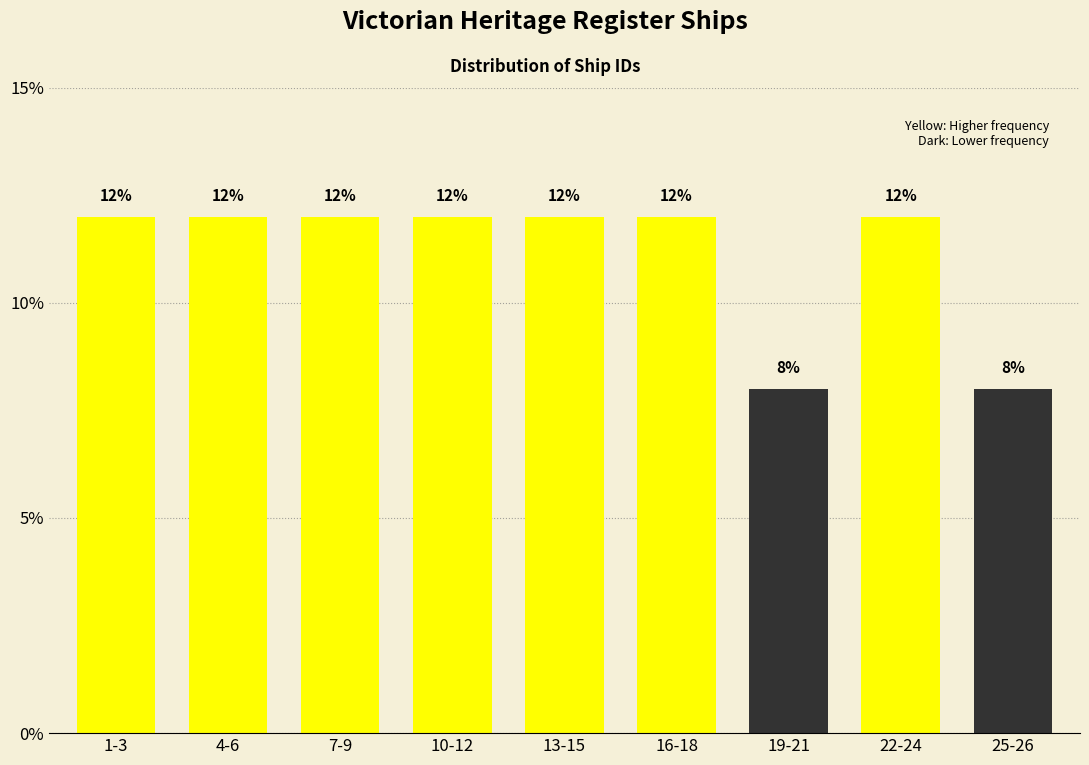

Reading left to right, extract all data points from this chart.

12	12	12	12	12	12	8	12	8